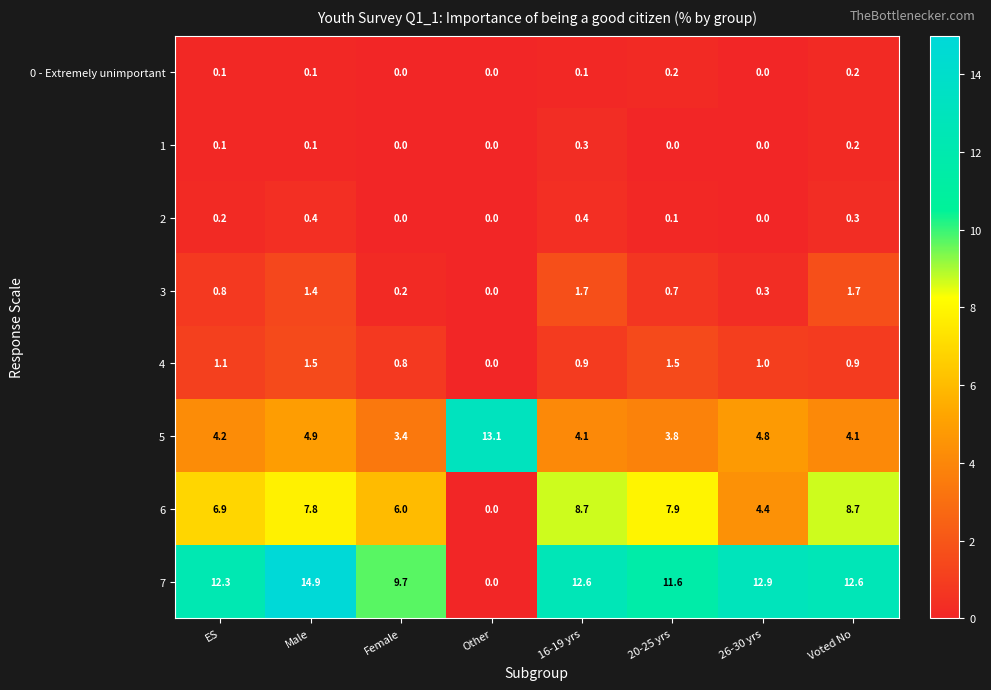

Read the 2 value at 16-19 yrs.

0.4